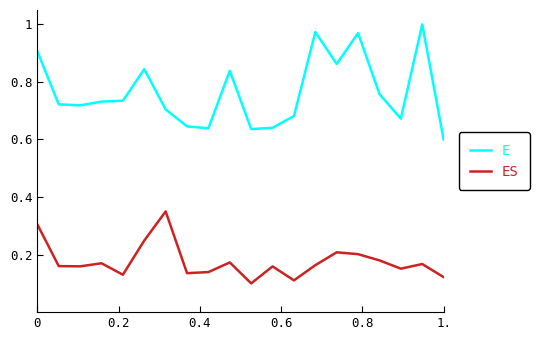

True or false: E and ES intersect in this chart.

False